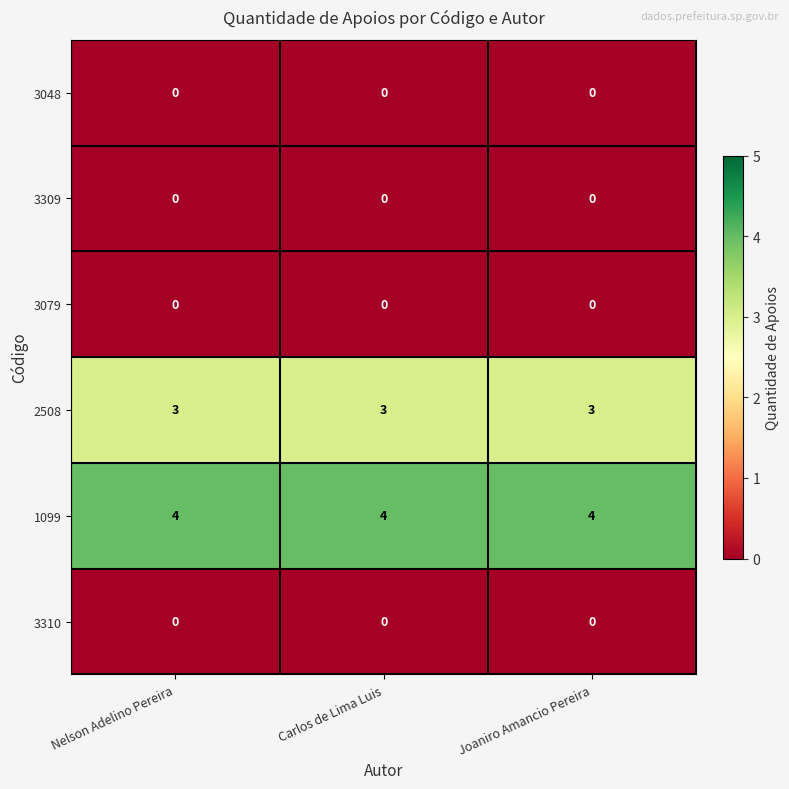

What is the maximum value shown in the chart?

4